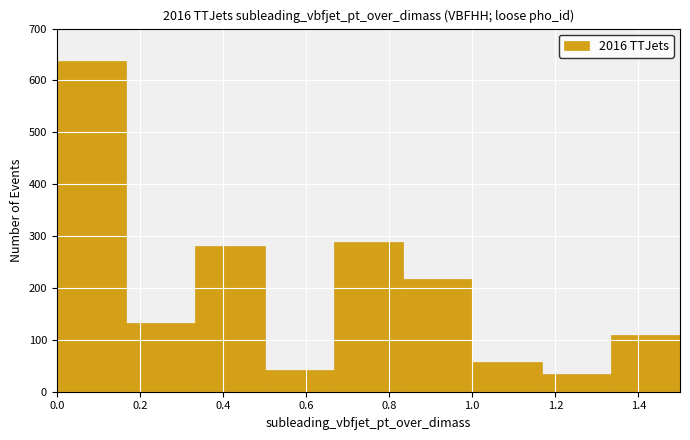

Reading left to right, list every bar in this chart as the range it spans on the x-axis followed by its height. Neither the bar edges nor the heights are printed on the chart, so give them approximately, as read against the axes.

0.00 to 0.16: 640
0.16 to 0.34: 130
0.34 to 0.50: 280
0.50 to 0.66: 40
0.66 to 0.84: 290
0.84 to 1.00: 220
1.00 to 1.16: 60
1.16 to 1.34: 30
1.34 to 1.50: 110